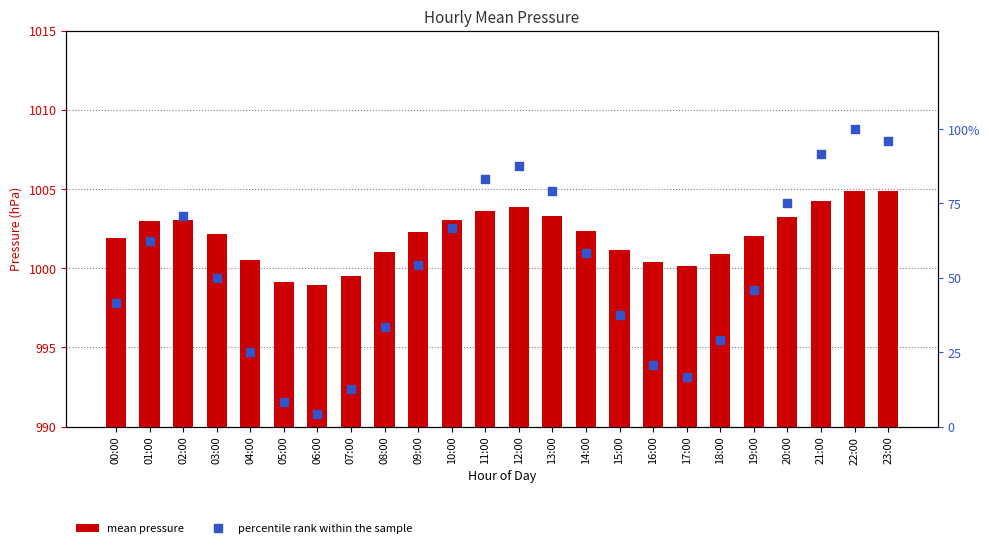

Which series contains the lowest Y value?

percentile rank within the sample